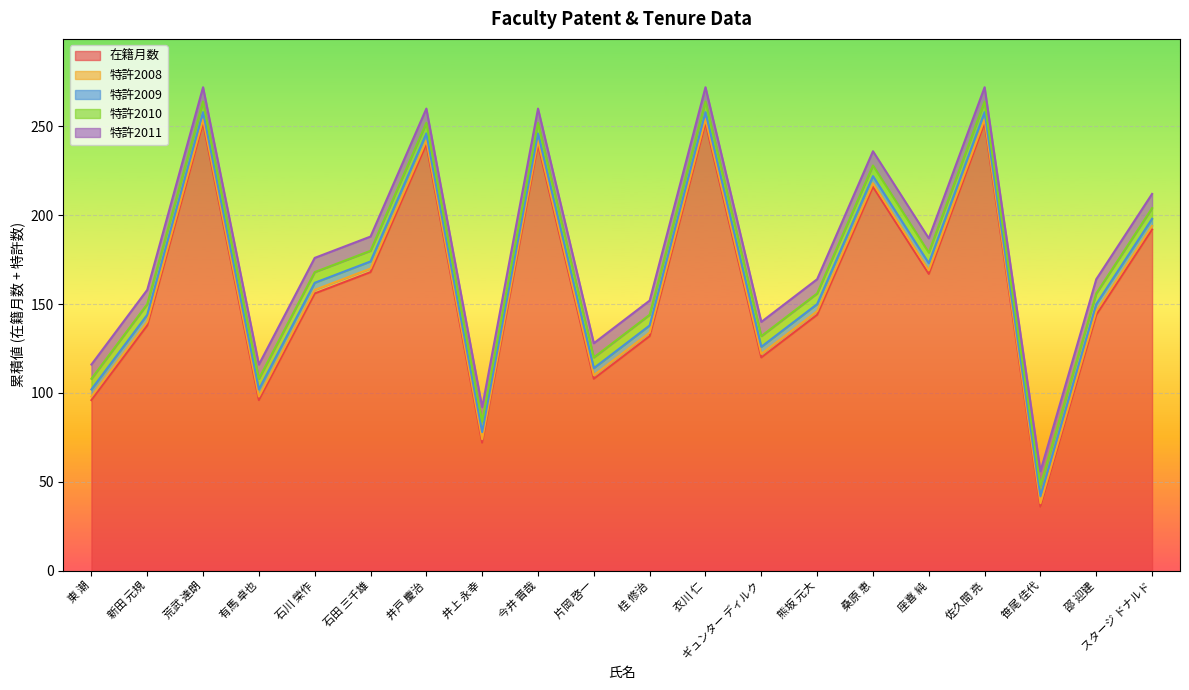

Between 井上 永幸 and 熊坂 元大, which is larger?

熊坂 元大